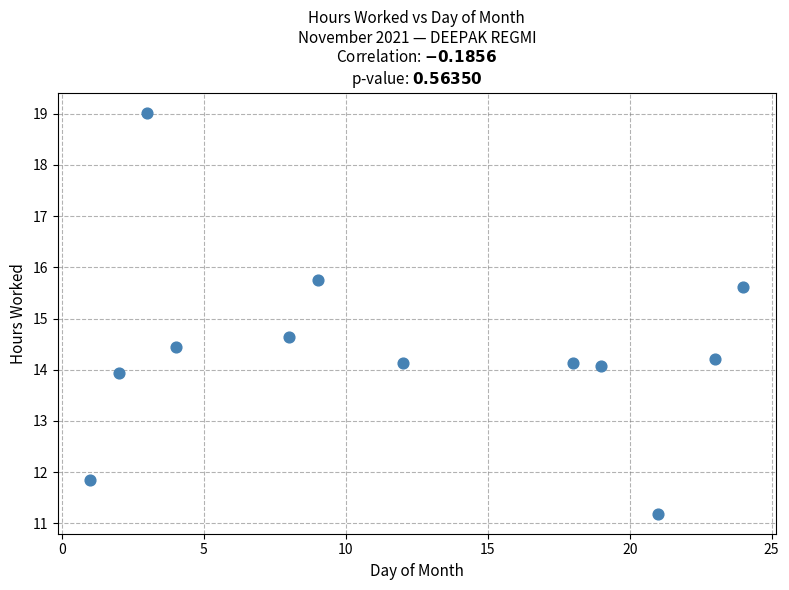

What is the range of X values (max minus min)?

23.0